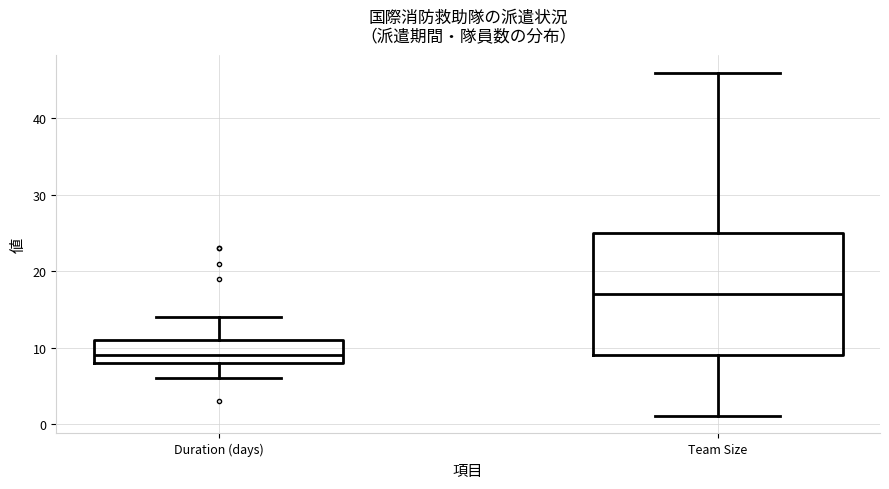

Which box's median line is the lowest?

Duration (days)